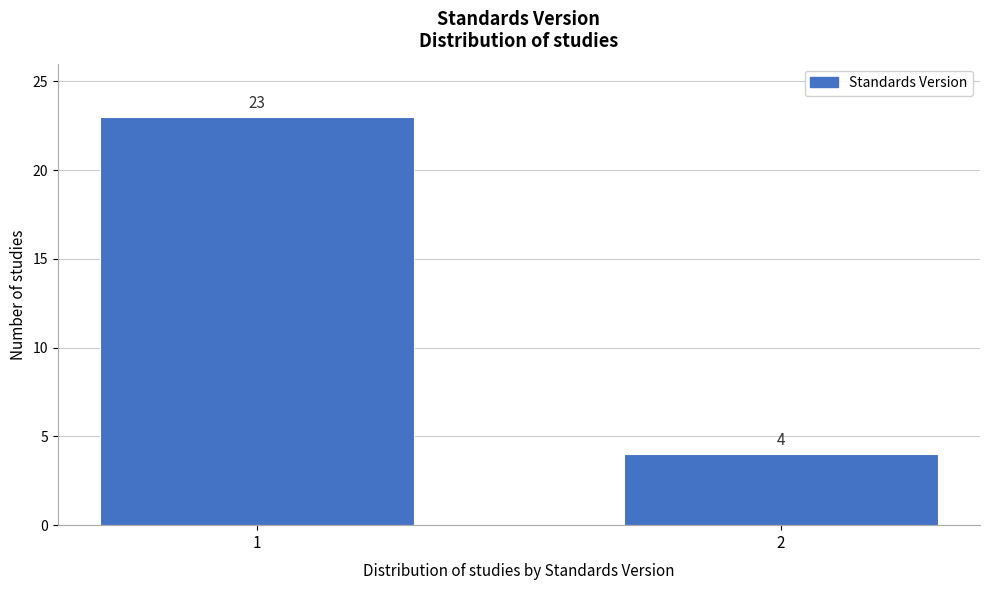

Reading right to left, what are all the values shown in this chart?

2=4	1=23